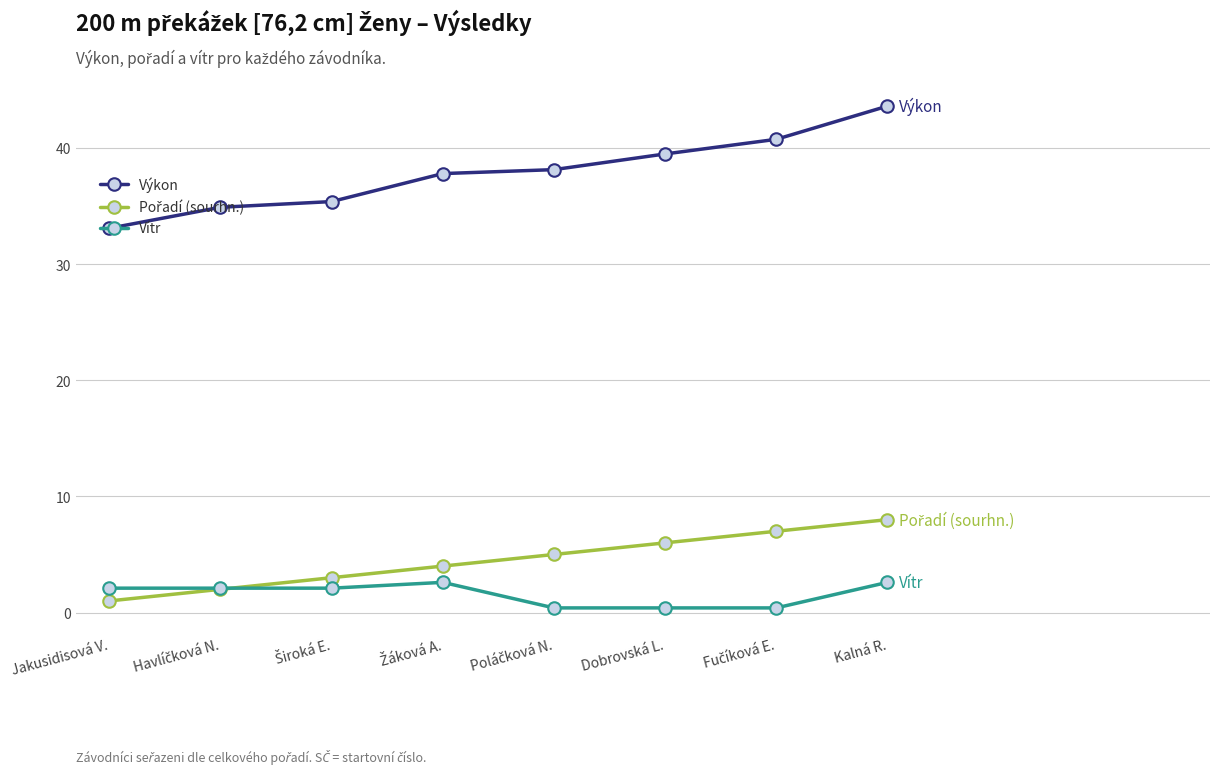

True or false: Výkon and Vítr intersect in this chart.

False